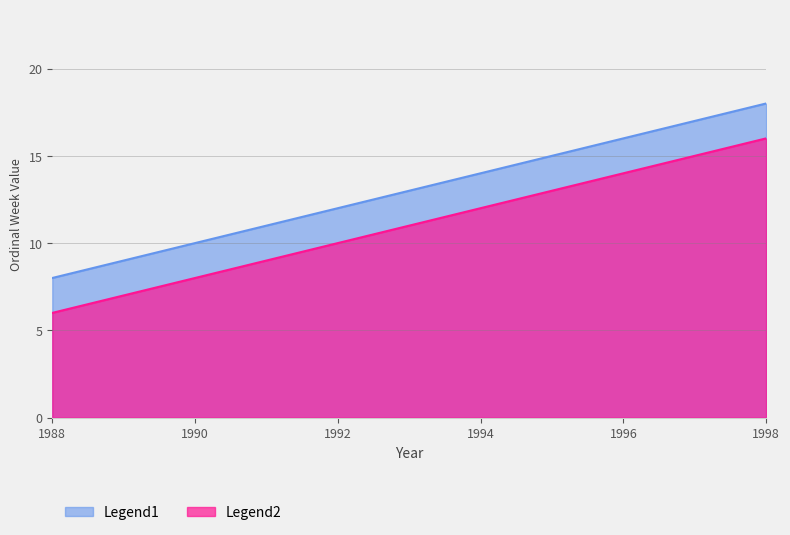

True or false: Legend2 has a value of 3247 at 1996.

False